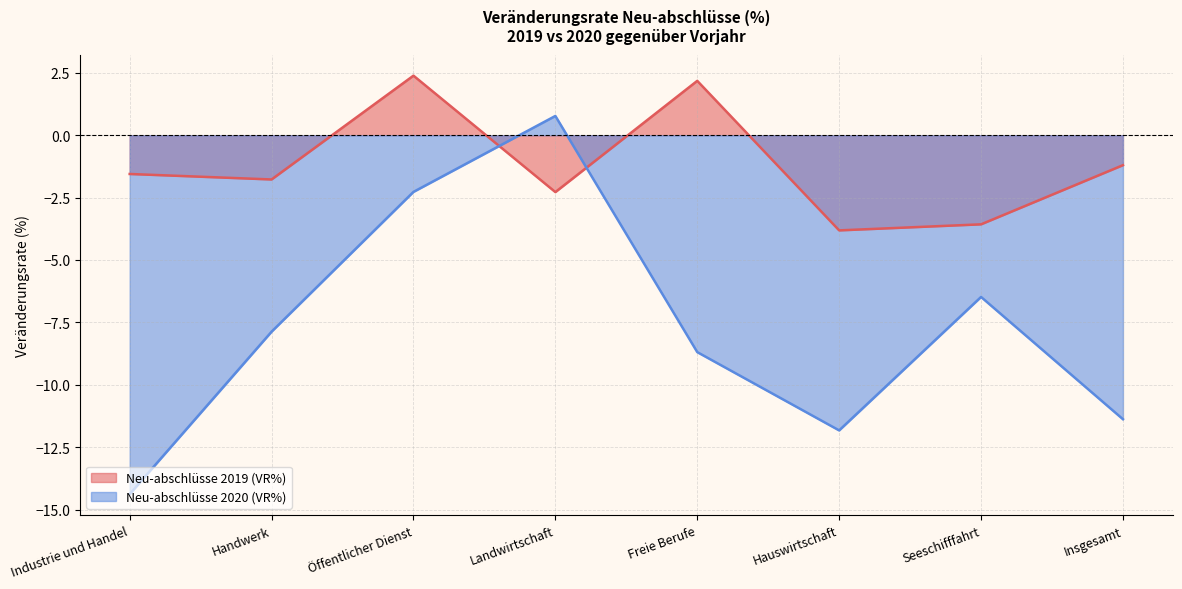

The Neu-abschlüsse 2019 (VR%) series shows -6.1 at Hauswirtschaft. True or false?

False